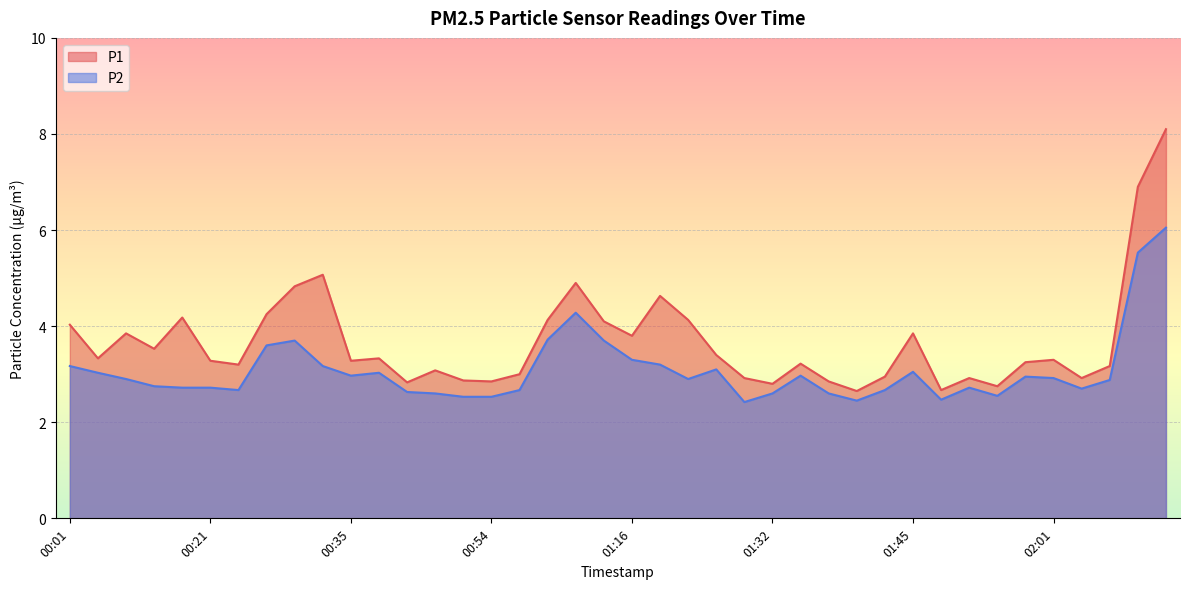

True or false: P1 has a value of 1.5 at 00:57.

False